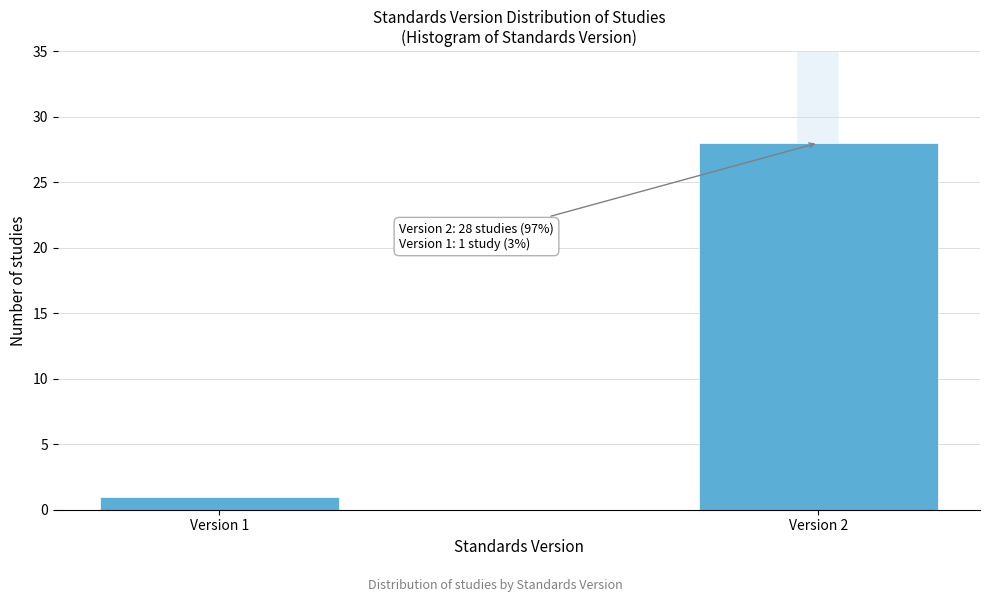

Reading left to right, extract all data points from this chart.

Version 1=1	Version 2=28